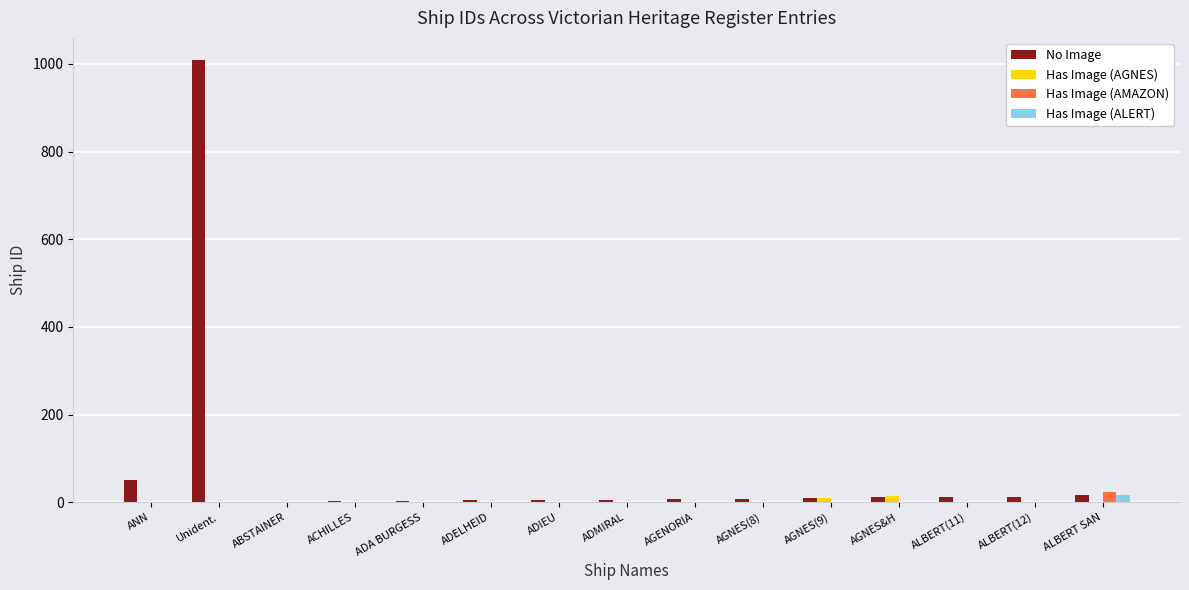

At which category is the sum across all series the highest?

Unident.